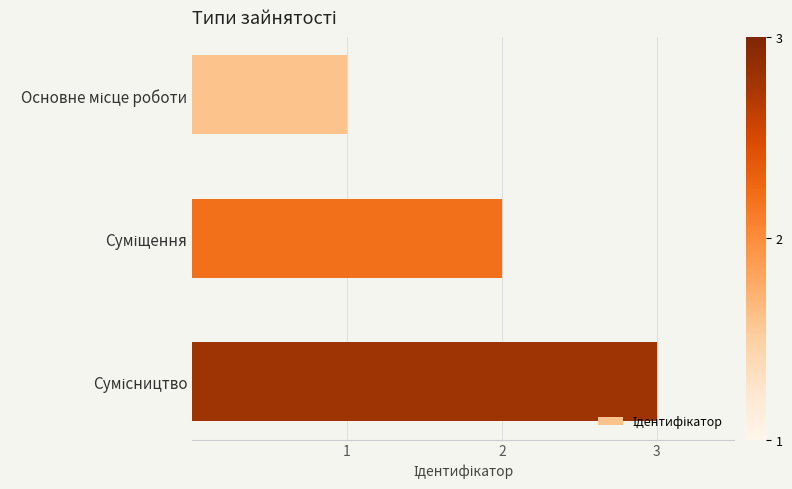

What is the sum of all values?

6